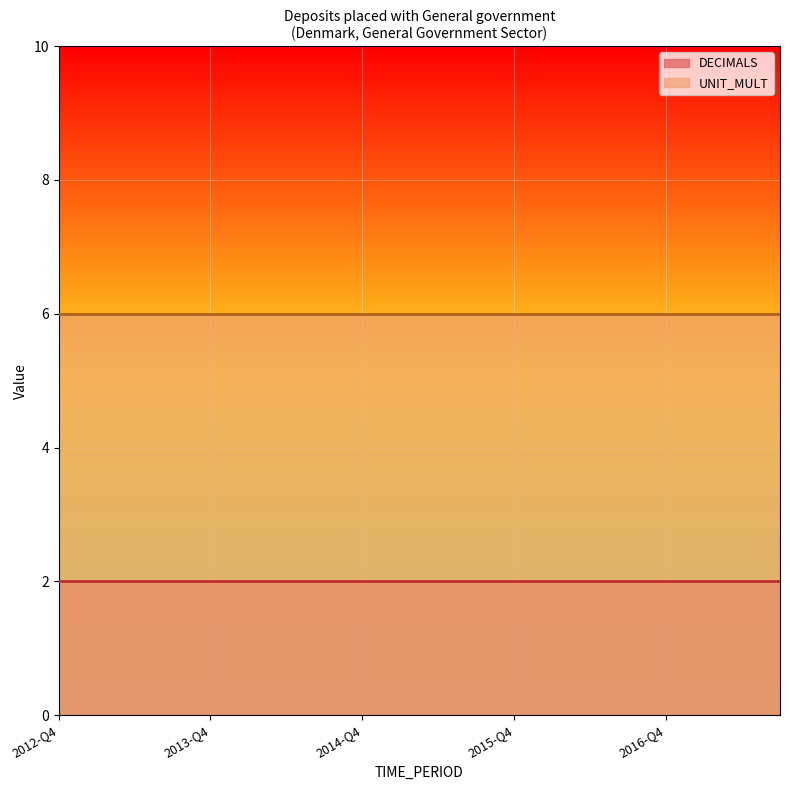

What is the label of the 16th point from the left?

2016-Q3